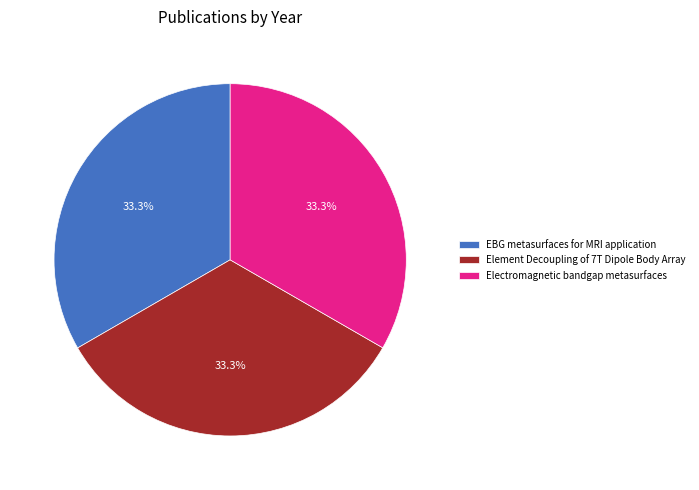

What portion of the pie excludes Element Decoupling of 7T Dipole Body Array?

66.7%